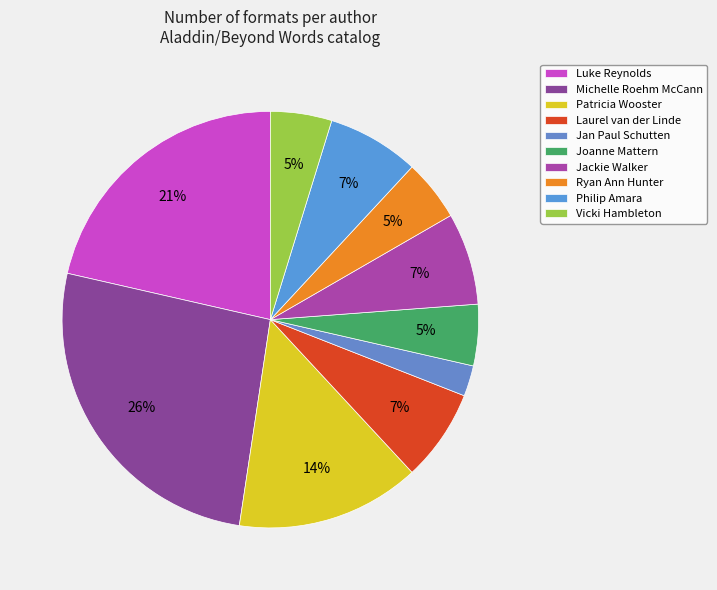

Which category has the biggest portion of the pie?

Michelle Roehm McCann